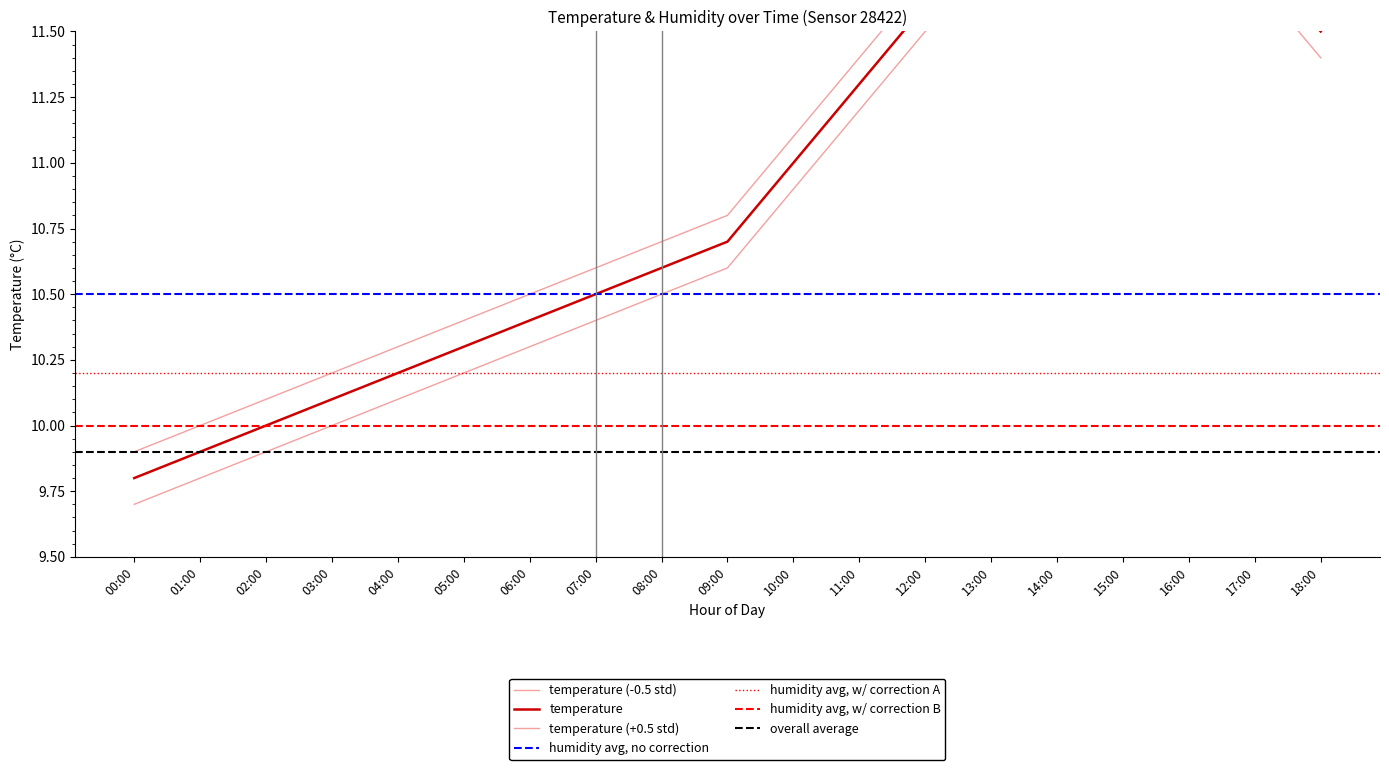

Is it true that temperature equals 11.2 at 11:00?

True